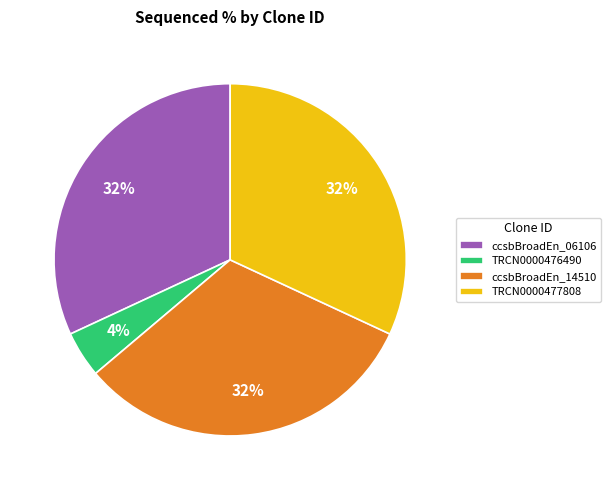

Which slice is the smallest?

TRCN0000476490